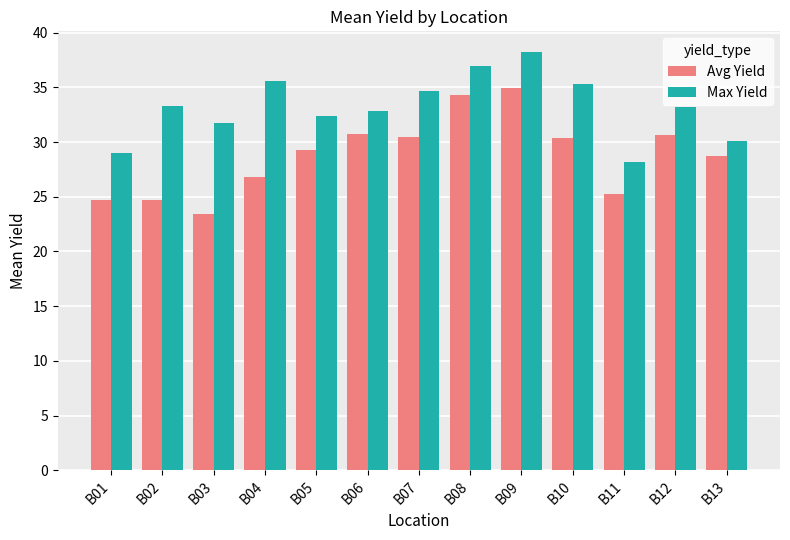

At which label does Max Yield first exceed 33?

B02